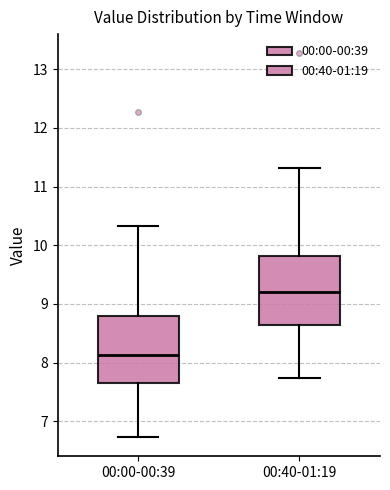

Reading left to right, transcribe this box plot: for each box, give where its median line is, the range the box spans, and where its two whiskers end, as read against the y-axis. The values are not printed on the chart, so give them approximately, as read against the axis.

00:00-00:39: median 8.1, box 7.6 to 8.8, whiskers 6.7 to 10.3
00:40-01:19: median 9.2, box 8.6 to 9.8, whiskers 7.7 to 11.3